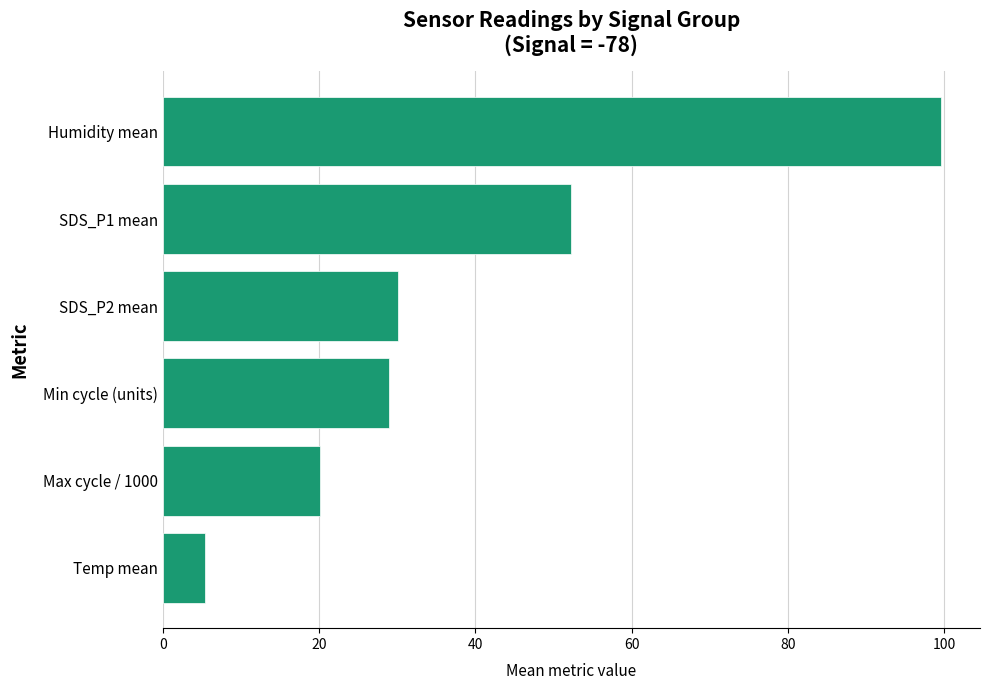

The value at Min cycle (units) is 29.0. True or false?

True